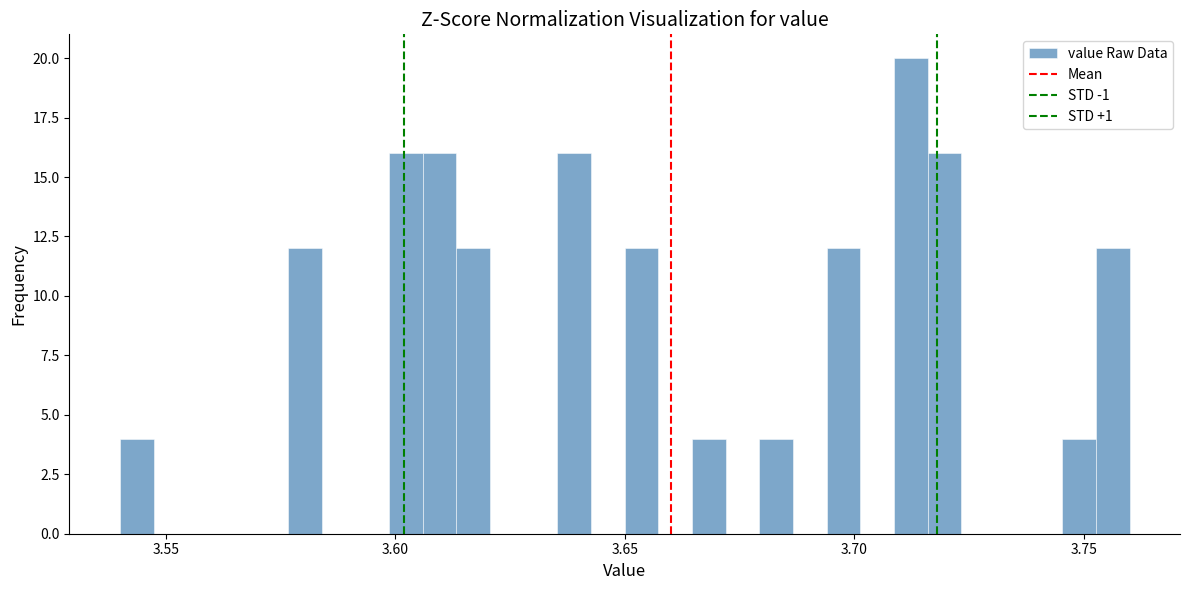

Around what value on the x-axis is the tallest bar? Give the approximate position of its centre, as read against the axis.

3.710